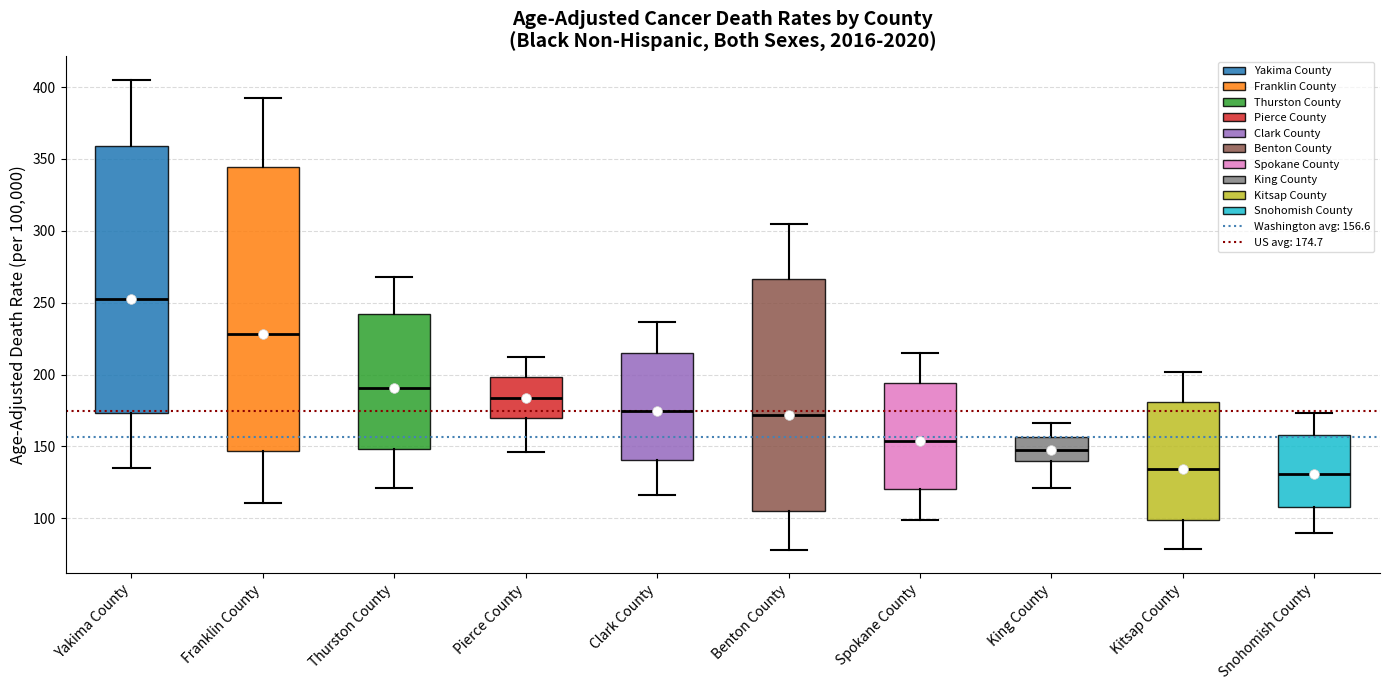

Which box's median line is the highest?

Yakima County